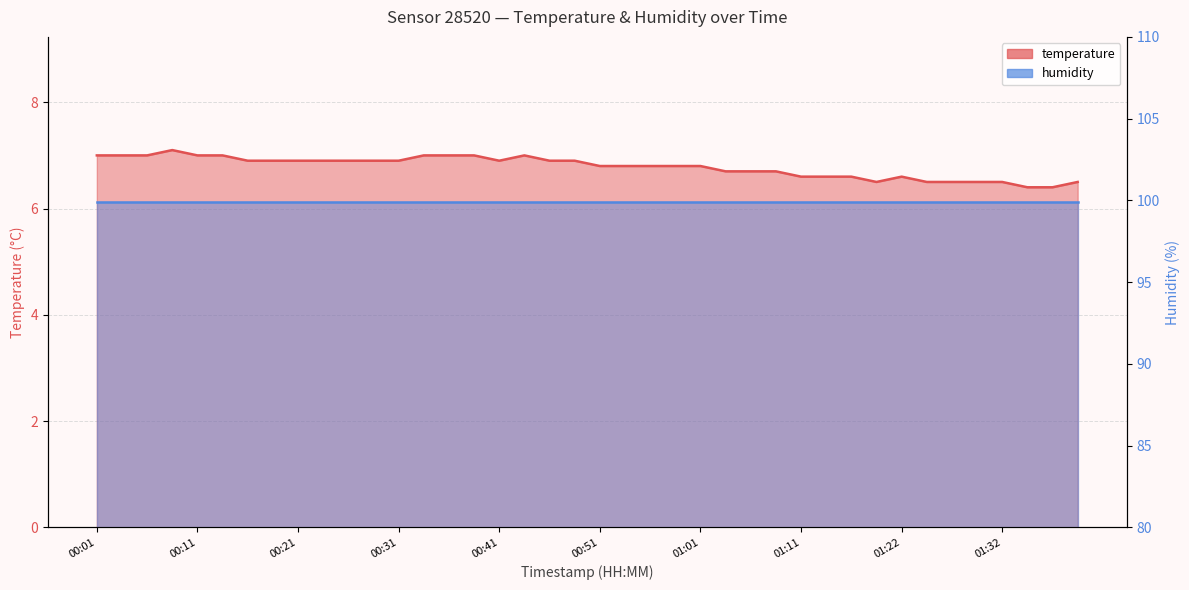

Reading left to right, extract all data points from this chart.

00:01=7.0	00:03=7.0	00:06=7.0	00:08=7.1	00:11=7.0	00:13=7.0	00:16=6.9	00:18=6.9	00:21=6.9	00:23=6.9	00:26=6.9	00:28=6.9	00:31=6.9	00:33=7.0	00:36=7.0	00:38=7.0	00:41=6.9	00:43=7.0	00:46=6.9	00:48=6.9	00:51=6.8	00:53=6.8	00:56=6.8	00:58=6.8	01:01=6.8	01:03=6.7	01:06=6.7	01:08=6.7	01:11=6.6	01:13=6.6	01:16=6.6	01:18=6.5	01:22=6.6	01:24=6.5	01:27=6.5	01:29=6.5	01:32=6.5	01:34=6.4	01:36=6.4	01:39=6.5